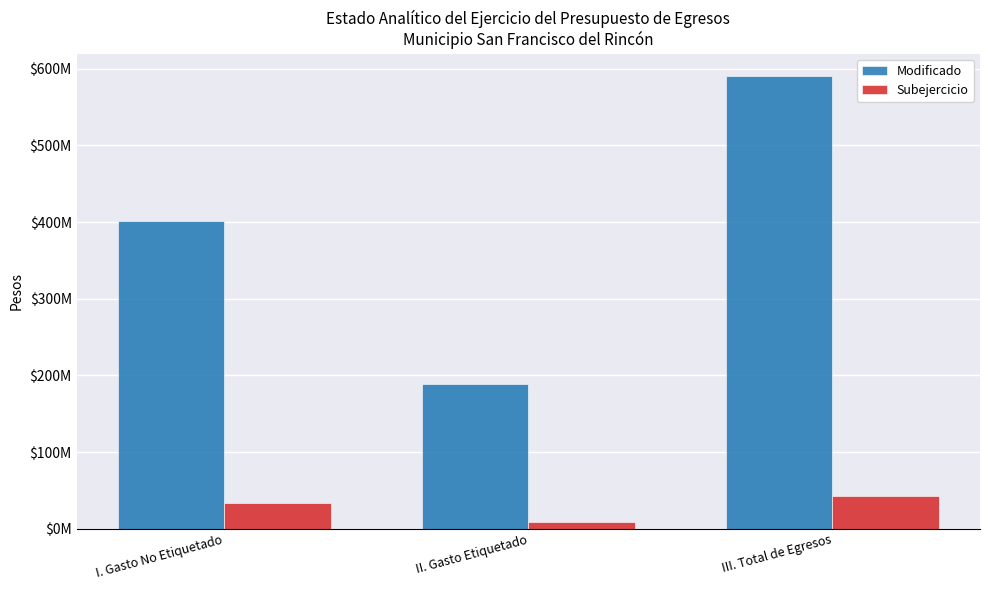

Which series has the widest spread of values?

Modificado